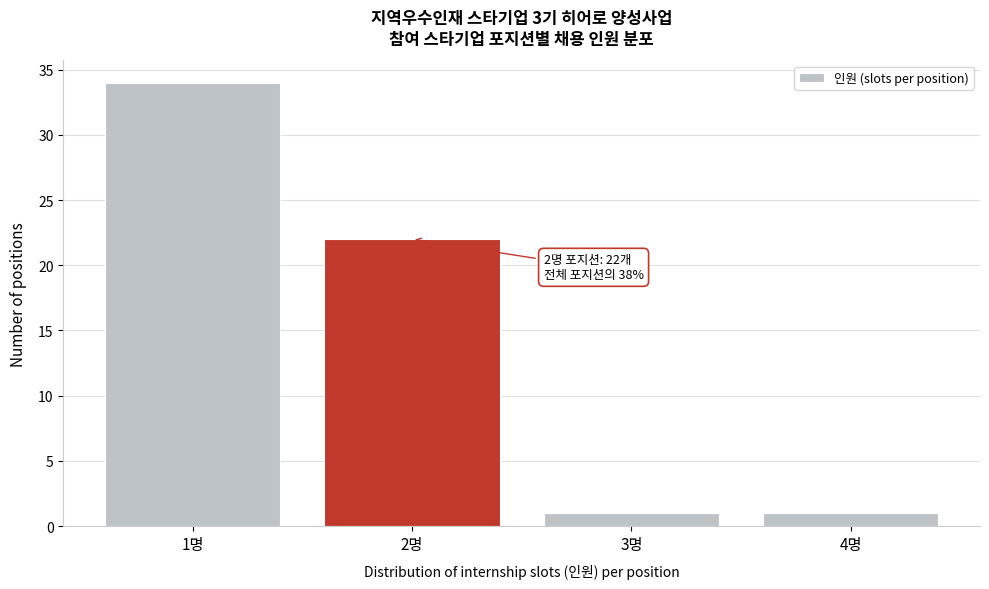

Over which range of the x-axis is the bar tallest?

0.5 to 1.5